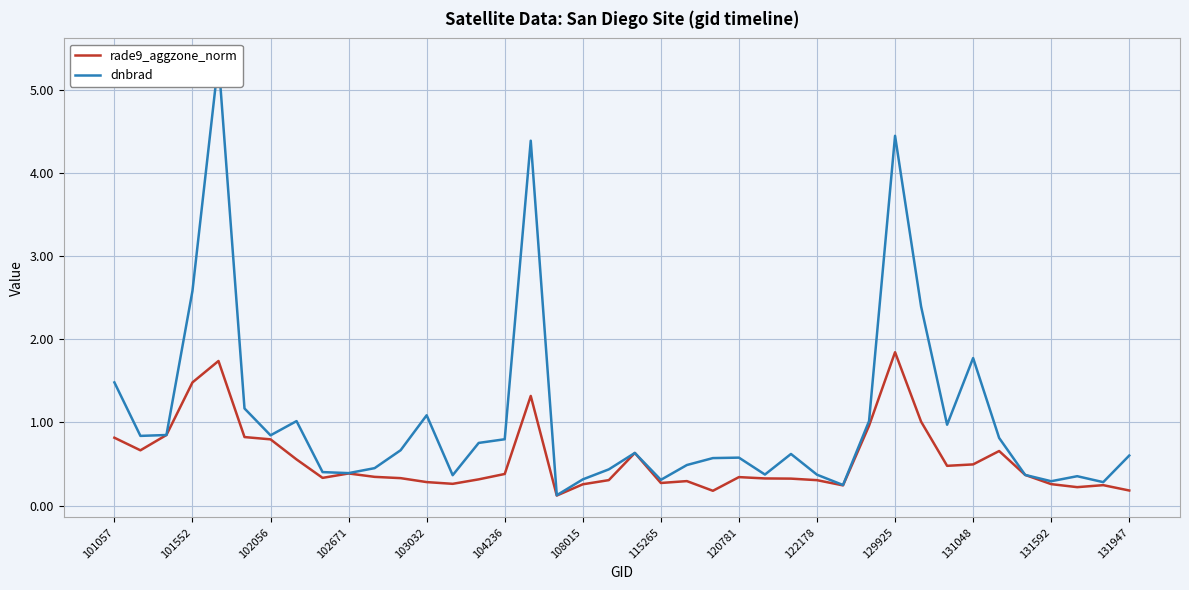

List the series in order of their peak value, lowest first.

rade9_aggzone_norm, dnbrad